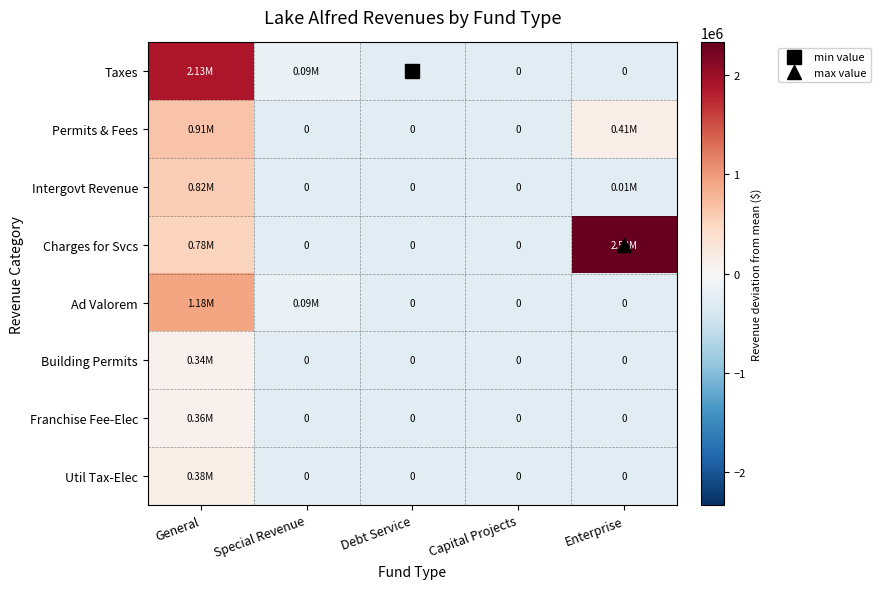

The value of Permits & Fees at General is 938626.9. True or false?

False